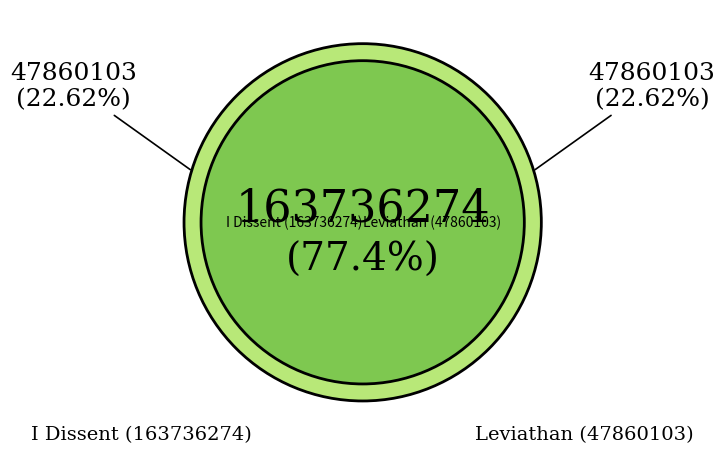

Is there a majority slice in this chart?

Yes